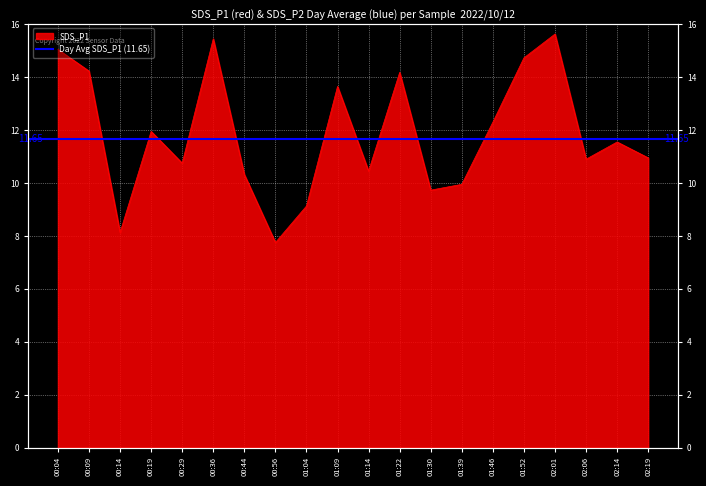

At which category does the data reach its first local valley?

00:14